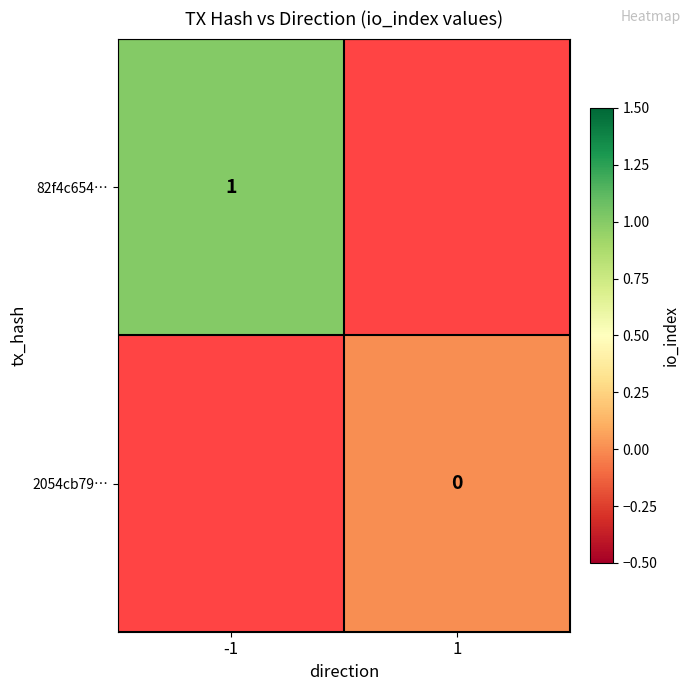

Which label corresponds to the smallest value in the chart?

1